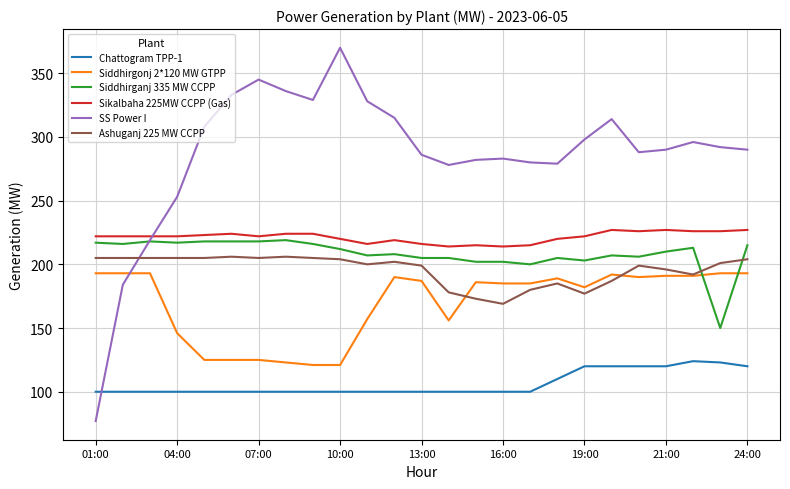

After their last crossing, which series has the higher values: SS Power I or Chattogram TPP-1?

SS Power I